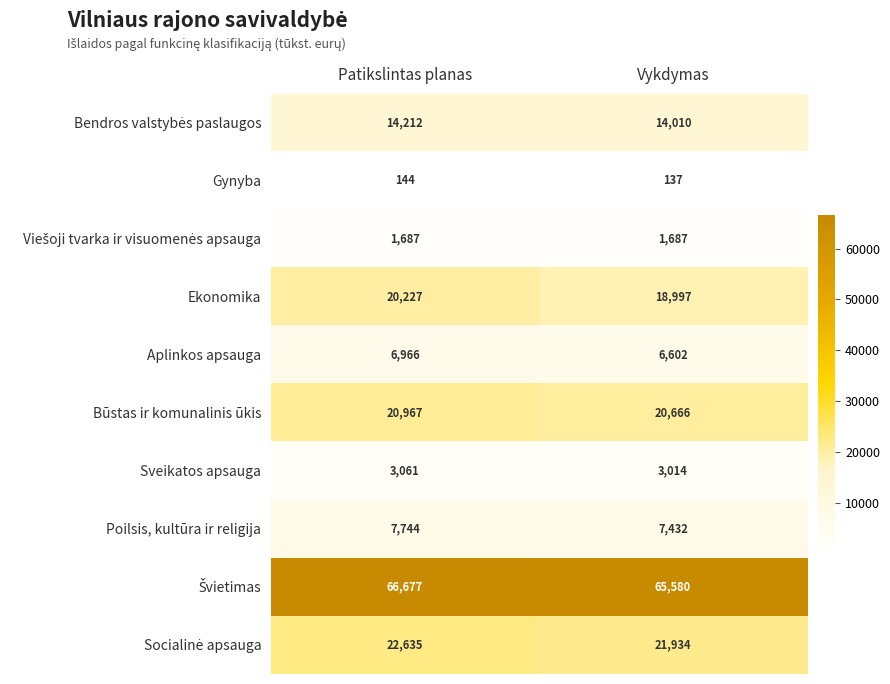

What is the smallest value displayed?

137